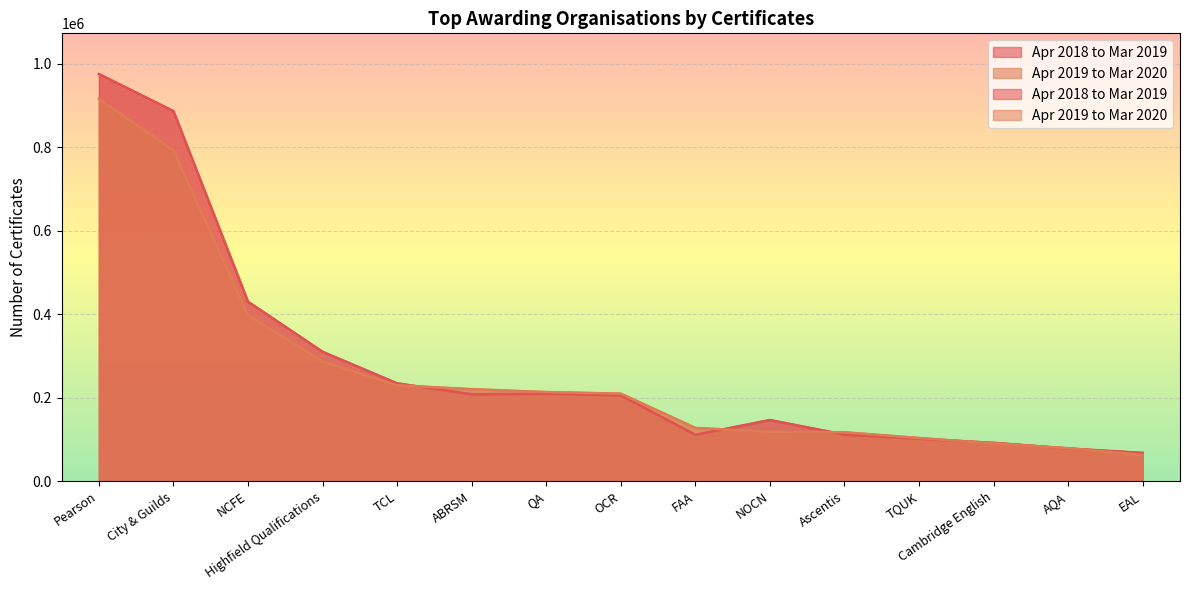

Between which two adjacent categories do Apr 2019 to Mar 2020 and Apr 2018 to Mar 2019 first intersect?

TCL and ABRSM